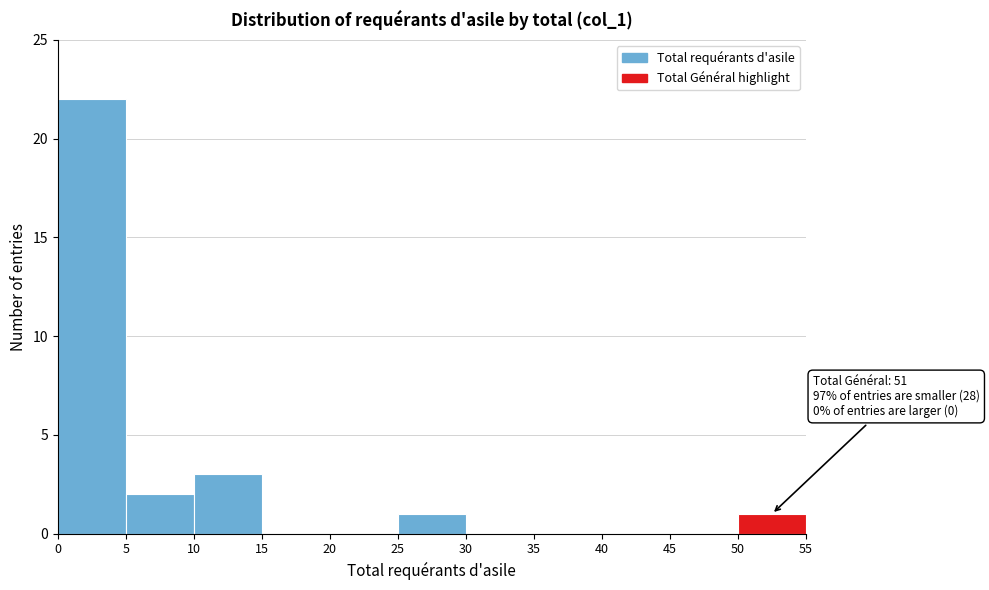

Over which range of the x-axis is the bar tallest?

0 to 5